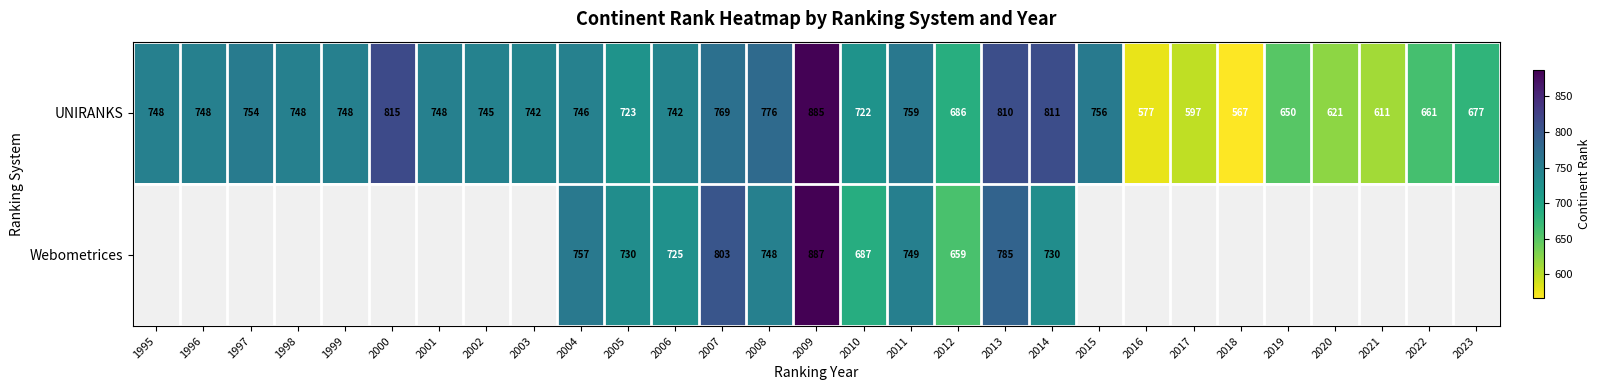

What is the average value of the UNIRANKS series?

722